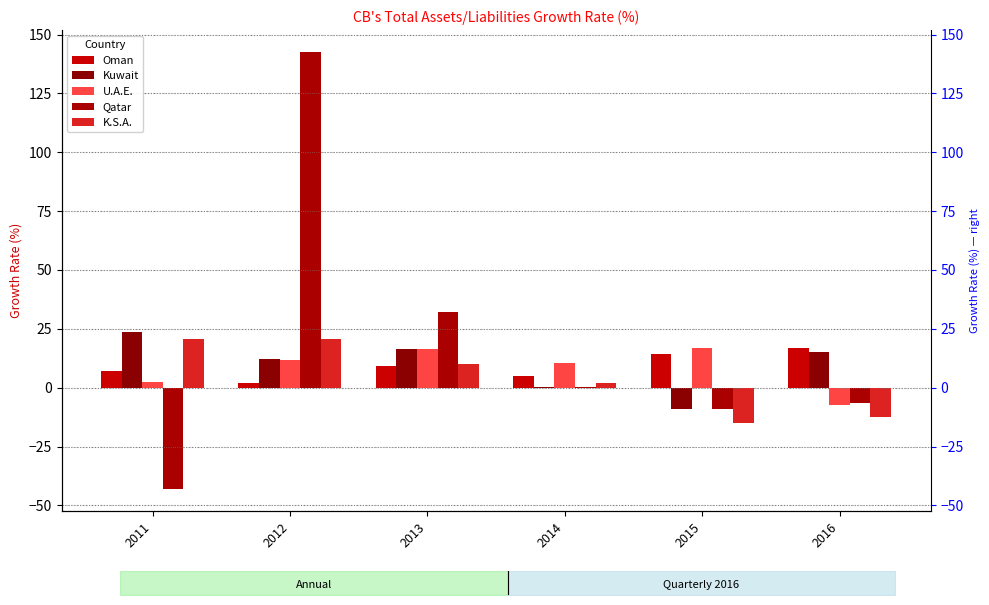

What are all the series names shown in the legend?

Oman, Kuwait, U.A.E., Qatar, K.S.A.